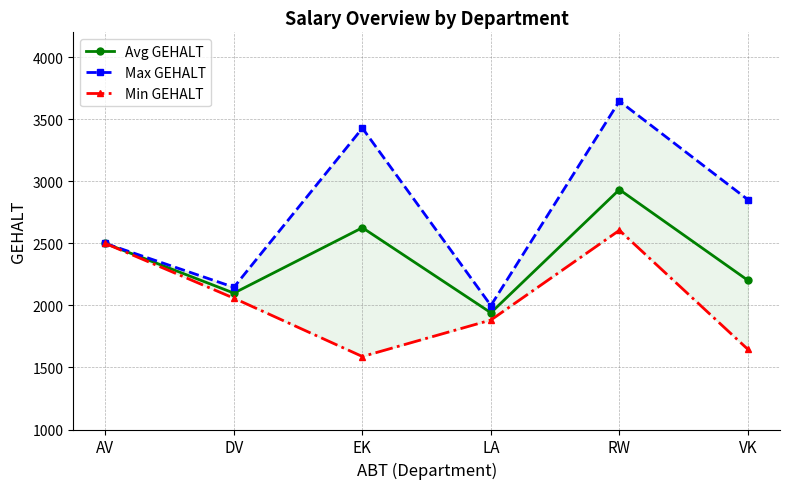

At LA, list the series in order from largest to smallest.

Max GEHALT, Avg GEHALT, Min GEHALT